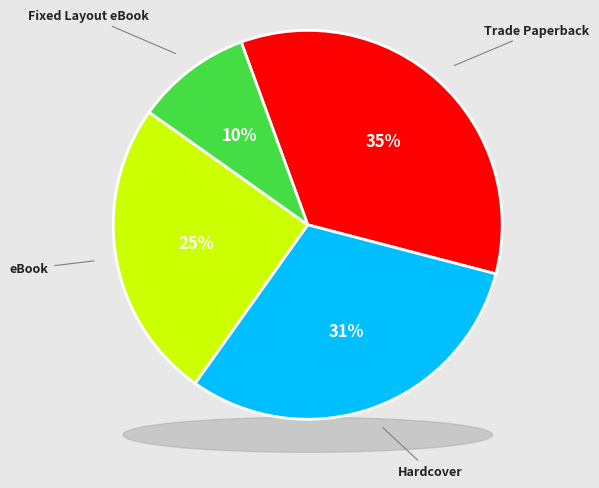

The Fixed Layout eBook slice represents 10% of the pie. True or false?

True